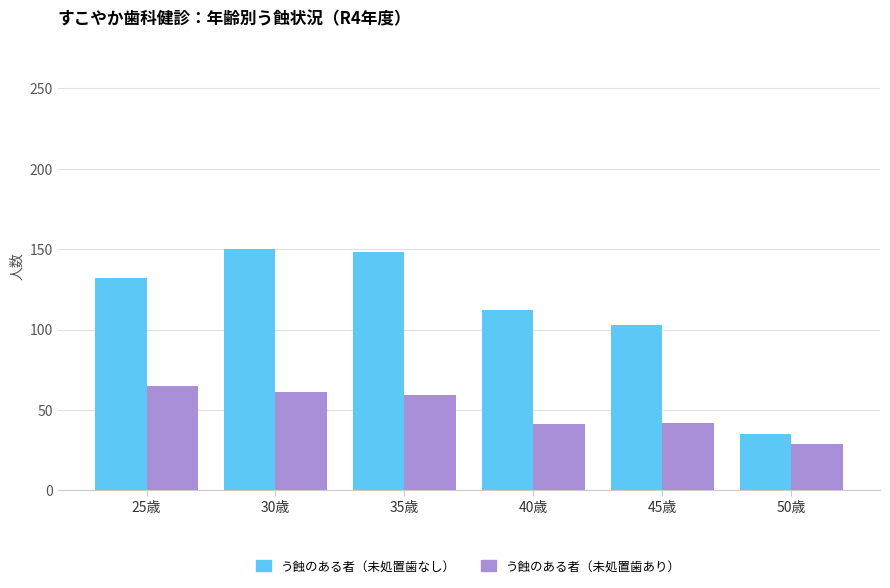

At which label does う蝕のある者（未処置歯あり） reach its minimum?

50歳